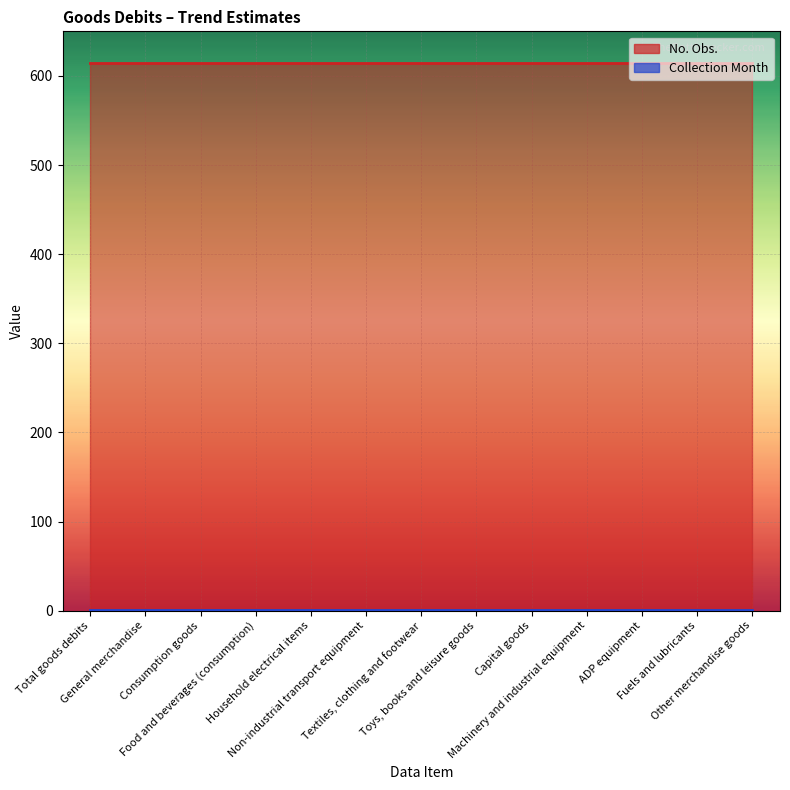

What is the label of the 10th point from the left?

Machinery and industrial equipment